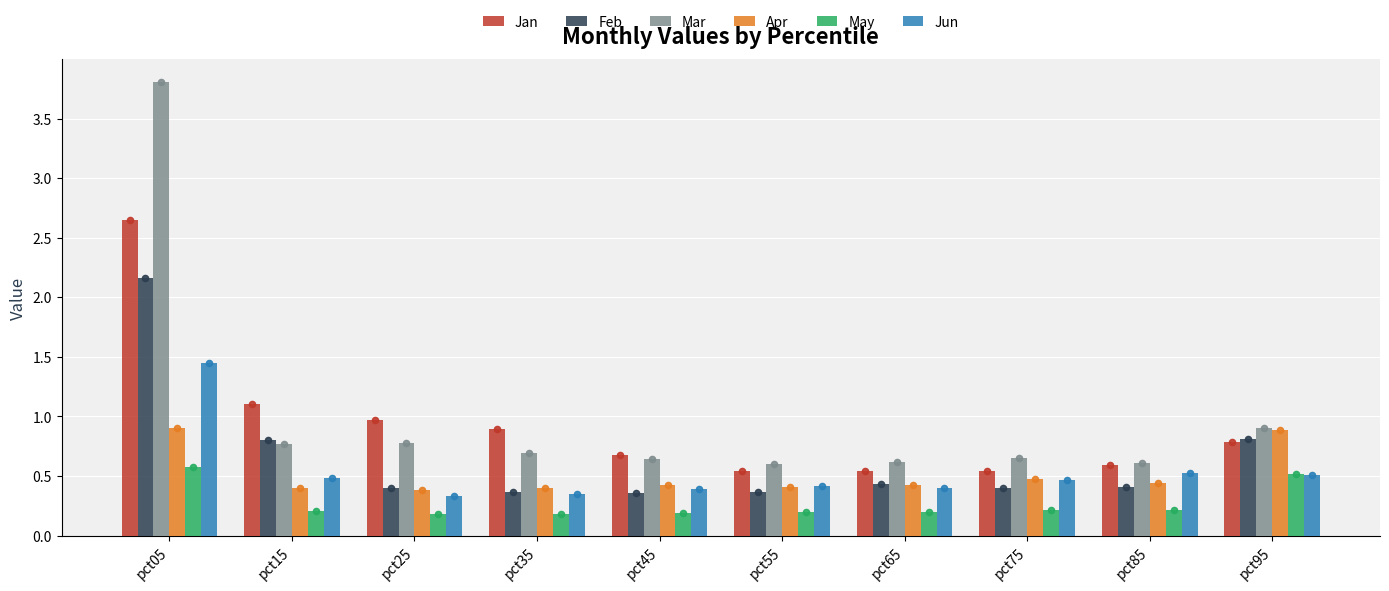

Which series has the largest Y range (max minus min)?

Mar